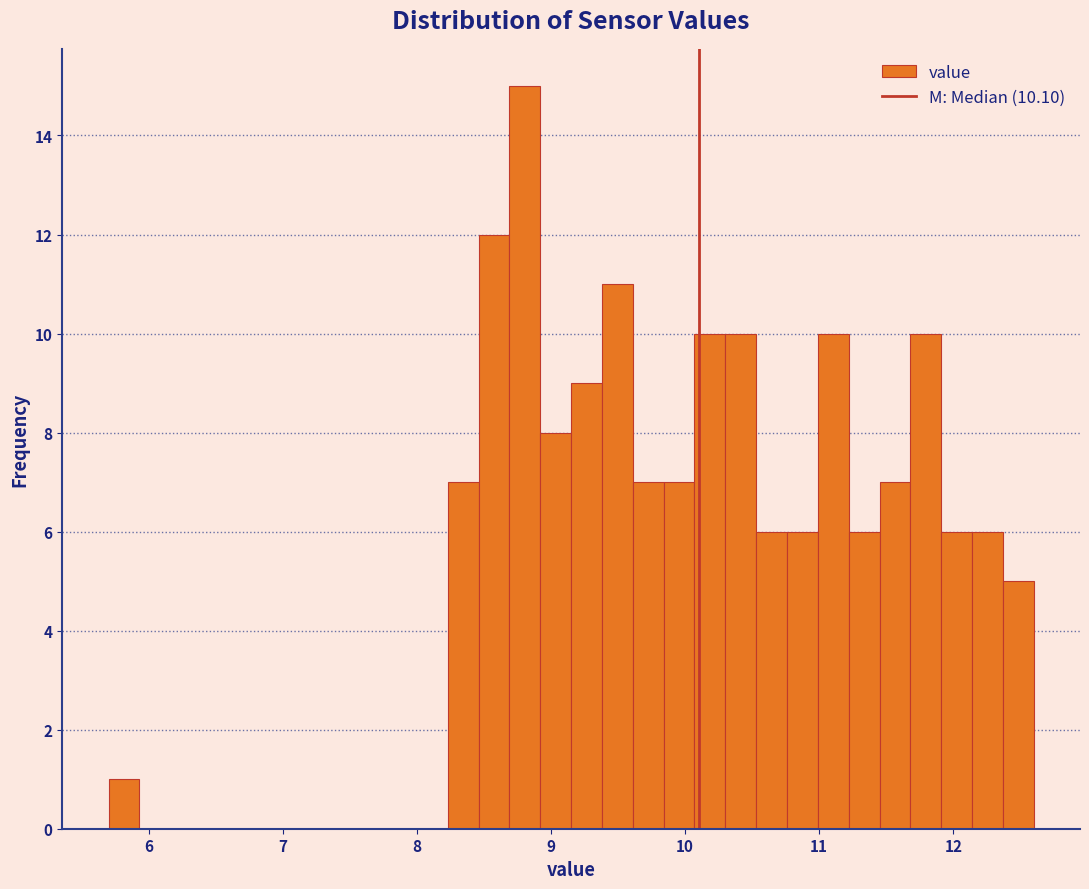

Read against the x-axis, roughly where is the centre of the tallest bar?

8.8